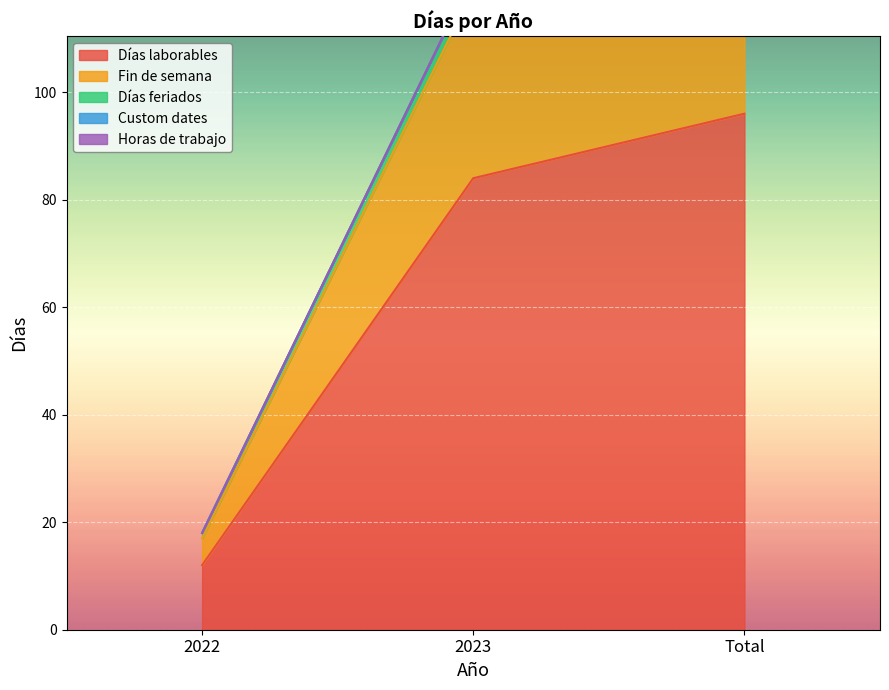

What is the highest value of the Fin de semana series?

136